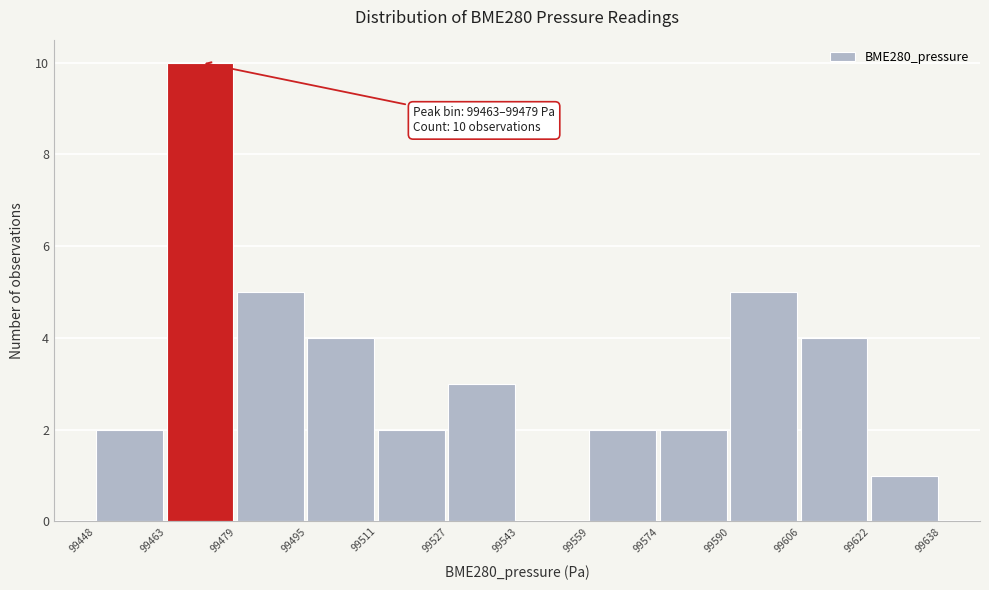

Which range on the x-axis has the tallest bar?

99463 to 99479